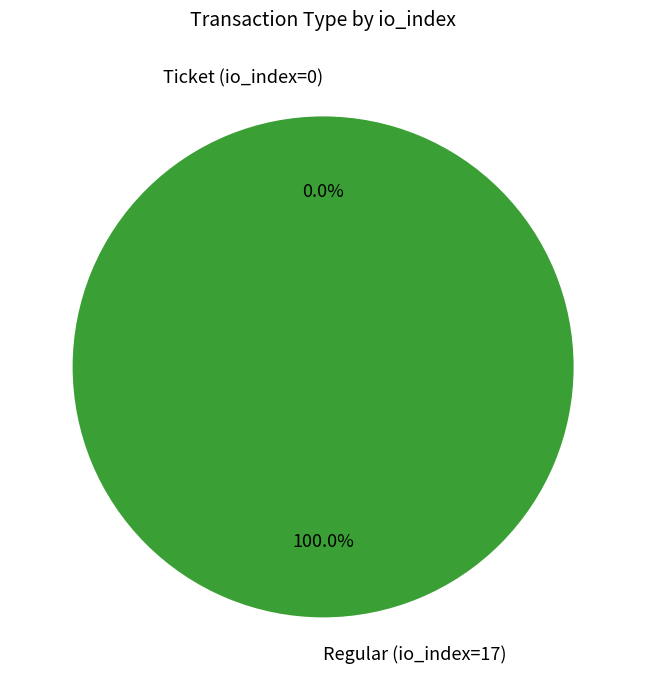

Which category accounts for the majority?

Regular (io_index=17)